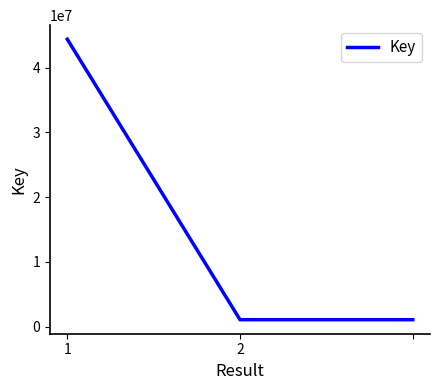

How many values are between 1061673 and 44409323?

3